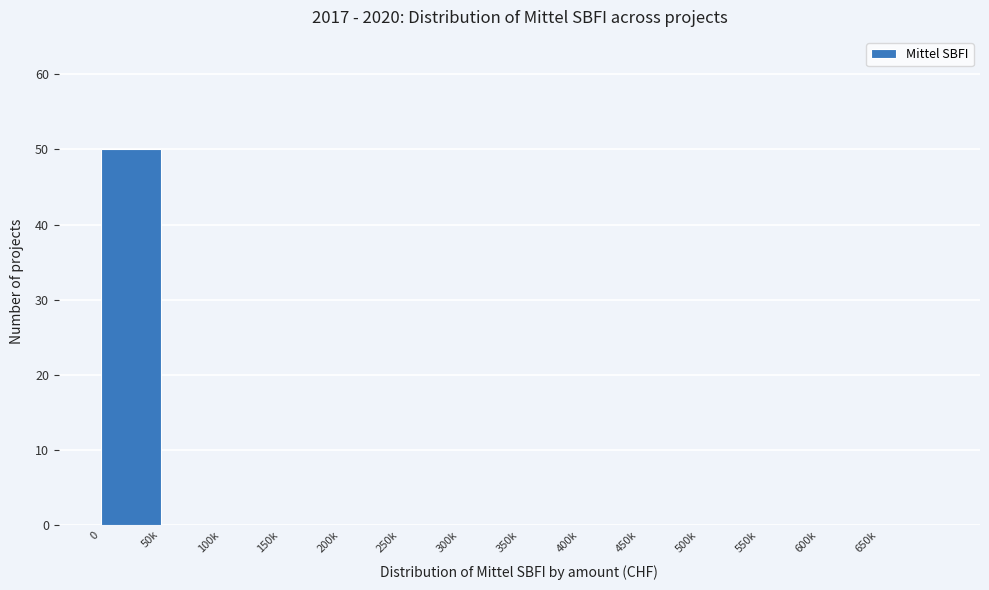

Reading right to left, list all the values displayed in this chart.

650k=0	600k=0	550k=0	500k=0	450k=0	400k=0	350k=0	300k=0	250k=0	200k=0	150k=0	100k=0	50k=0	0=50